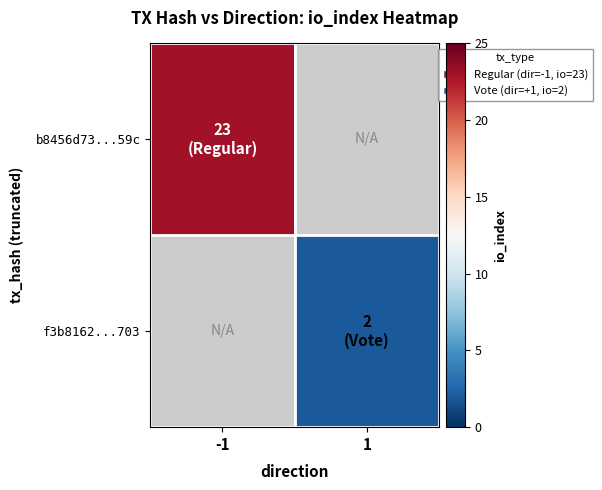

Rank the series by their maximum value, from highest to lowest.

b8456d73...59c, f3b8162...703